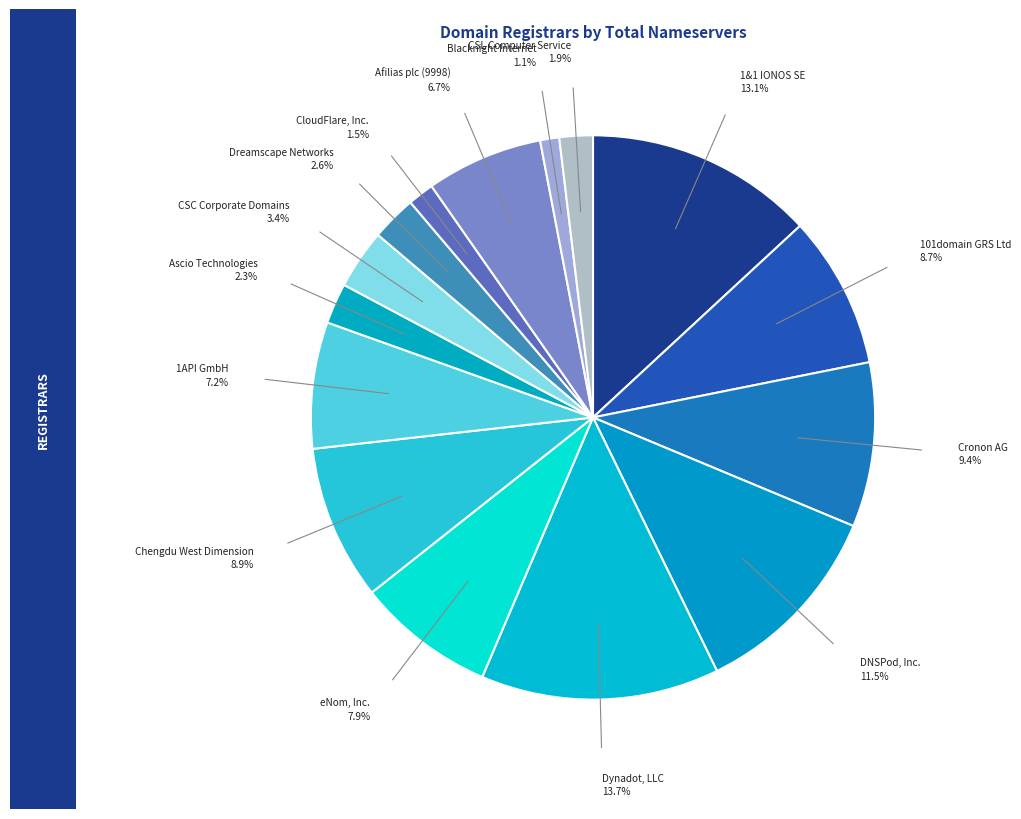

Rank the categories by value from lowest to highest.

Blacknight Internet, CloudFlare, Inc., CSL Computer Service, Ascio Technologies, Dreamscape Networks, CSC Corporate Domains, Afilias plc (9998), 1API GmbH, eNom, Inc., 101domain GRS Ltd, Chengdu West Dimension, Cronon AG, DNSPod, Inc., 1&1 IONOS SE, Dynadot, LLC